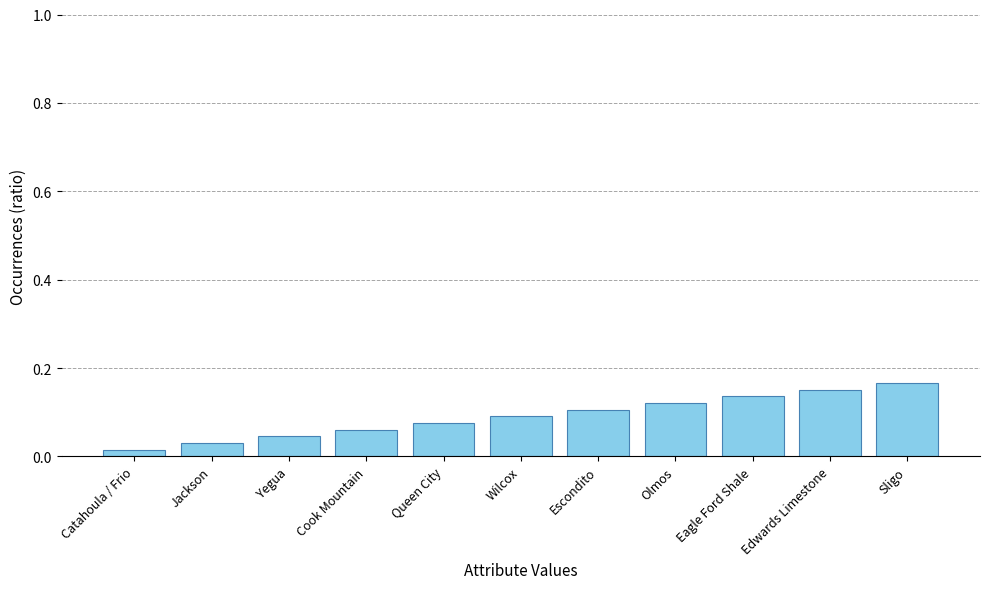

Are the bars grouped side by side (vs. stacked)?

No